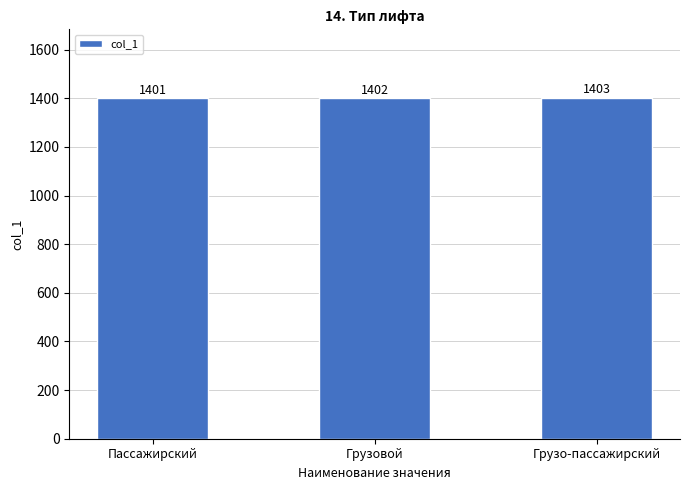

What is the ratio of the value at Грузовой to the value at Грузо-пассажирский?

1.0